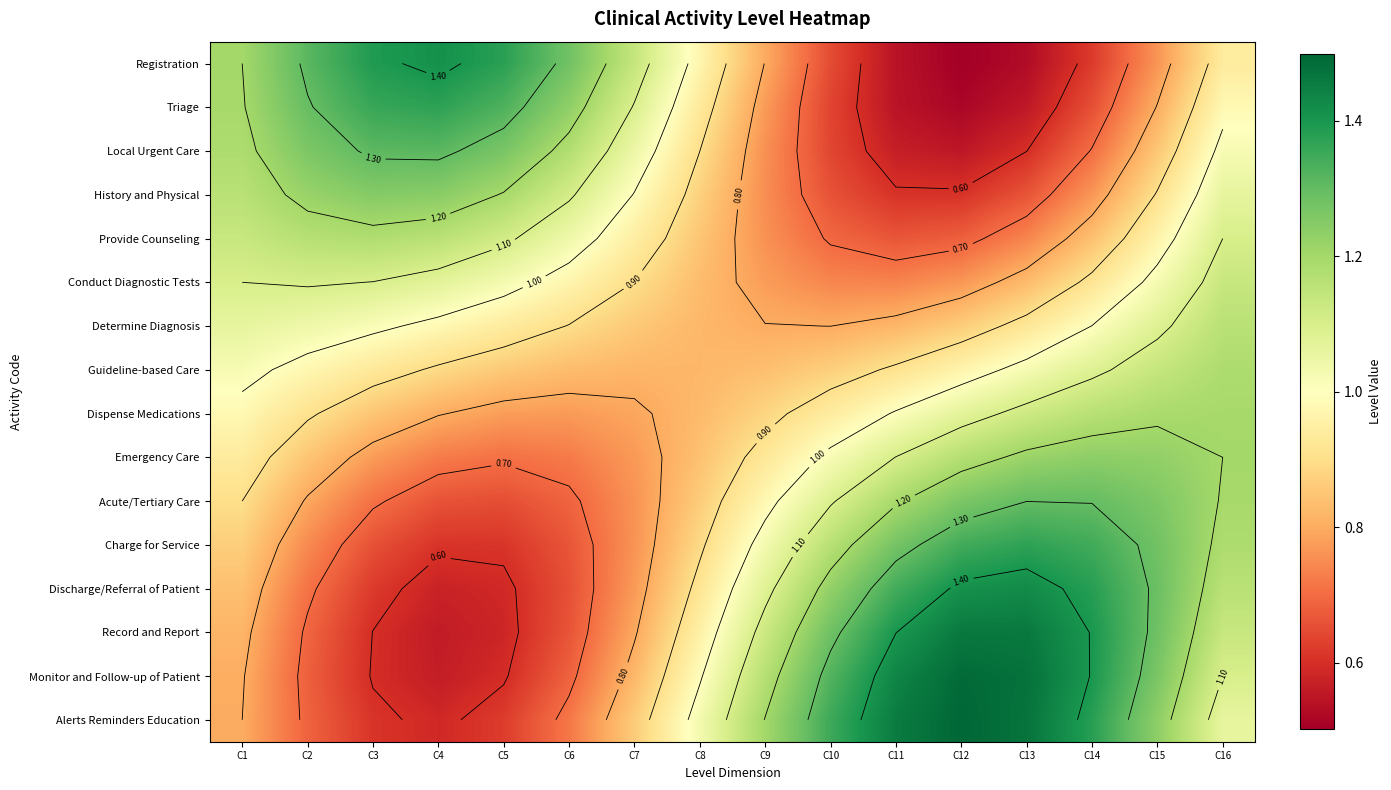

The value of Registration at C4 is 0.8. True or false?

False